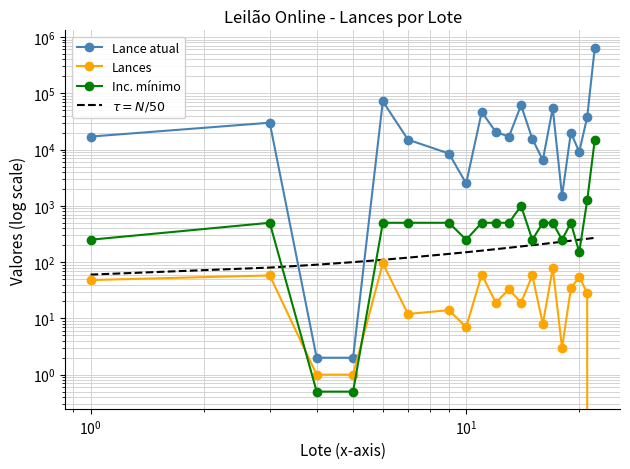

In Lances, how many points are lower than both neighbors (excluding endpoints)?

6